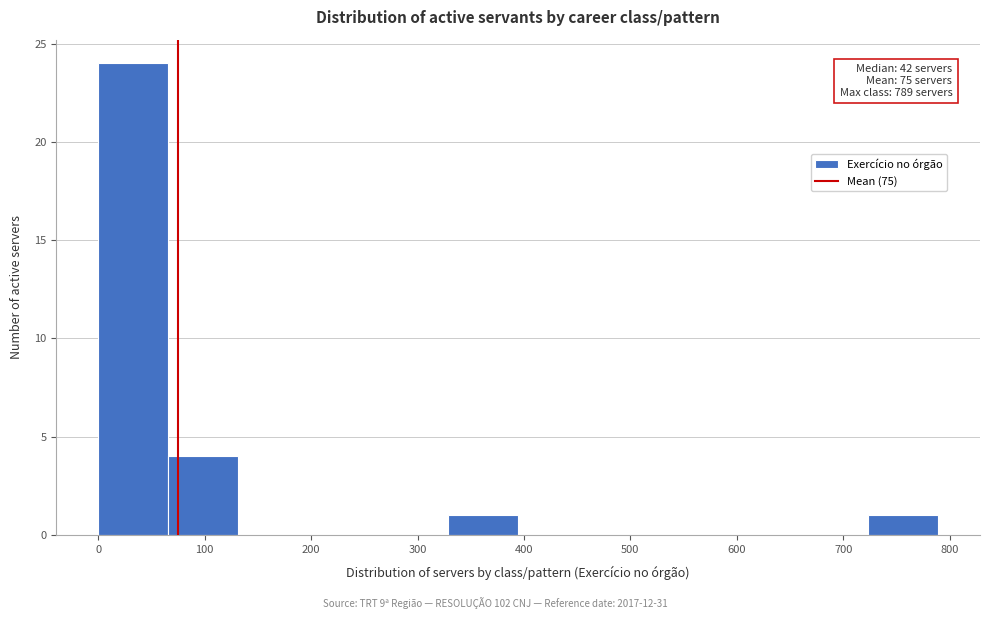

Over which range of the x-axis is the bar tallest?

0 to 70